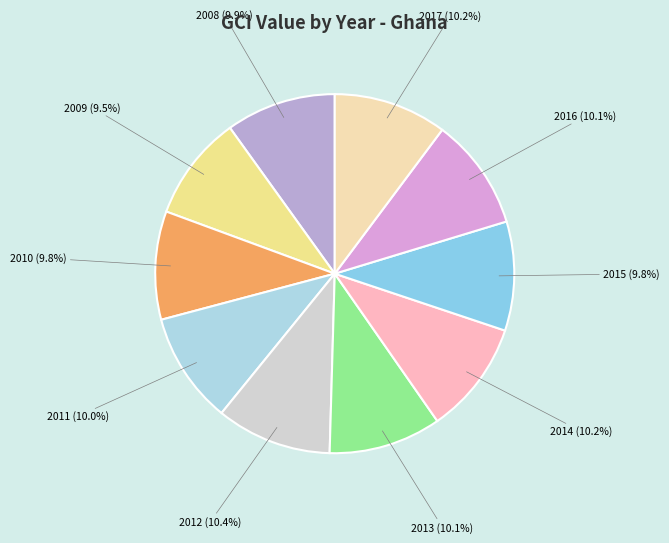

Approximately how many times larger is the value at 2009 compared to 2016?

0.9